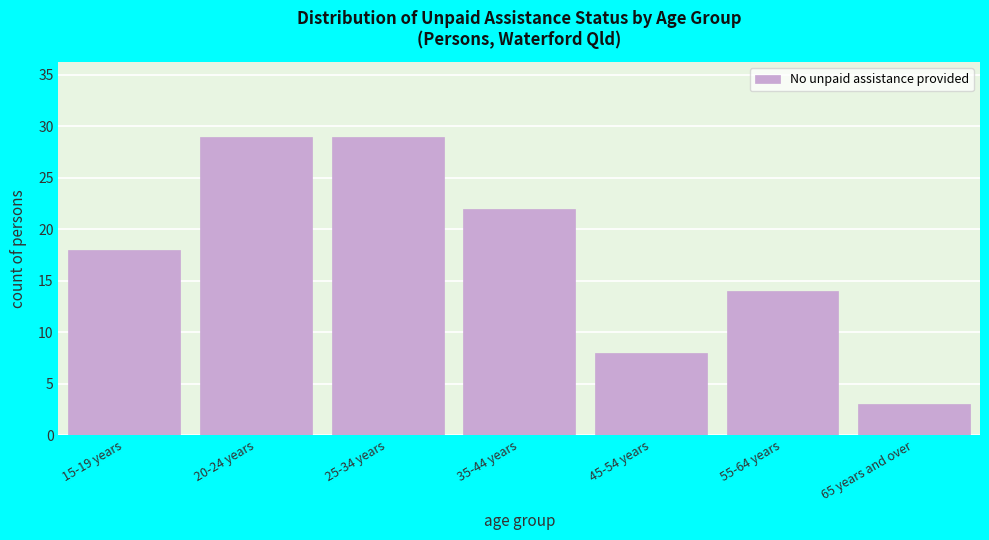

Reading right to left, transcribe all the data shown in this chart.

3	14	8	22	29	29	18